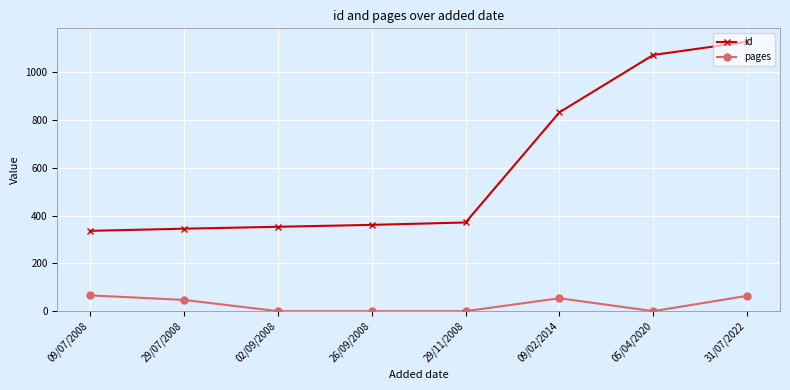

Is it true that id equals 832 at 09/02/2014?

True